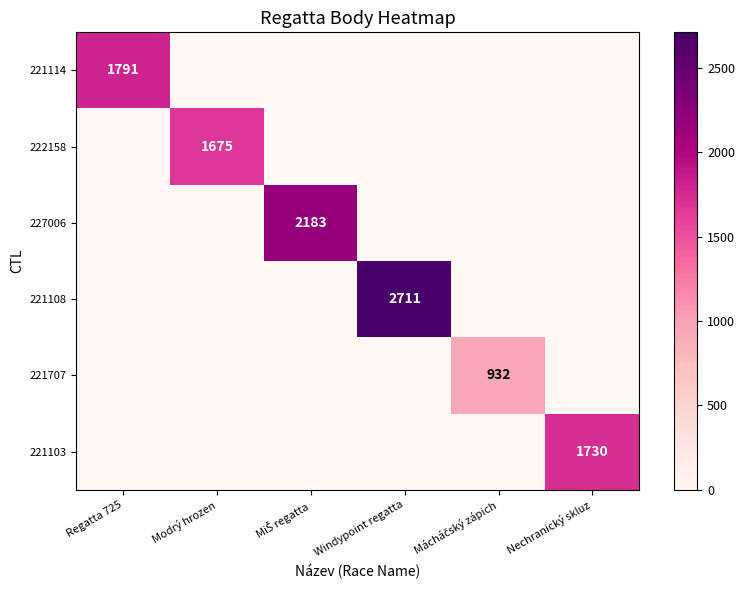

What is the sum of all 222158 values?

1675